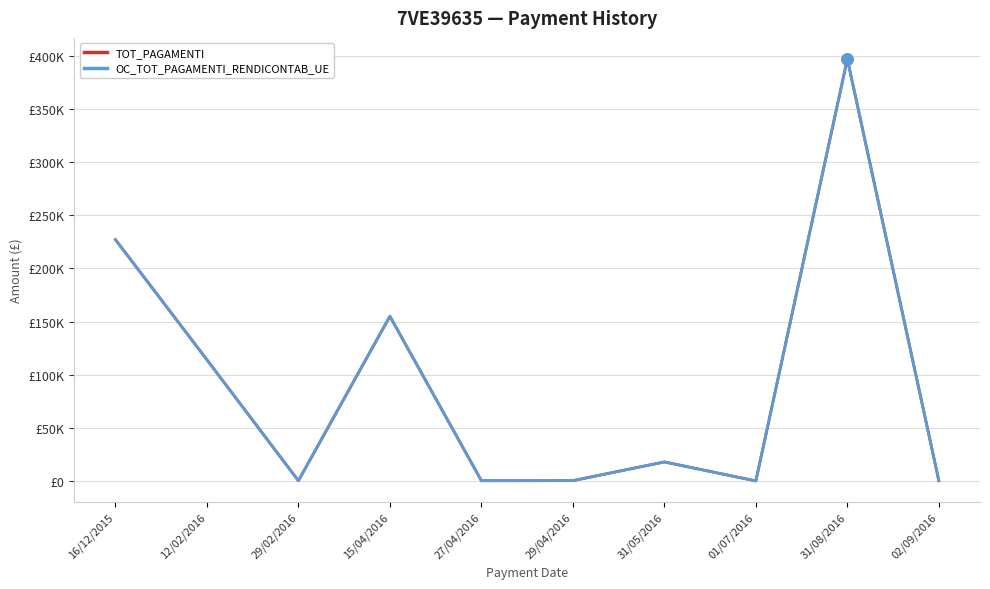

Does the chart have visible grid lines?

Yes